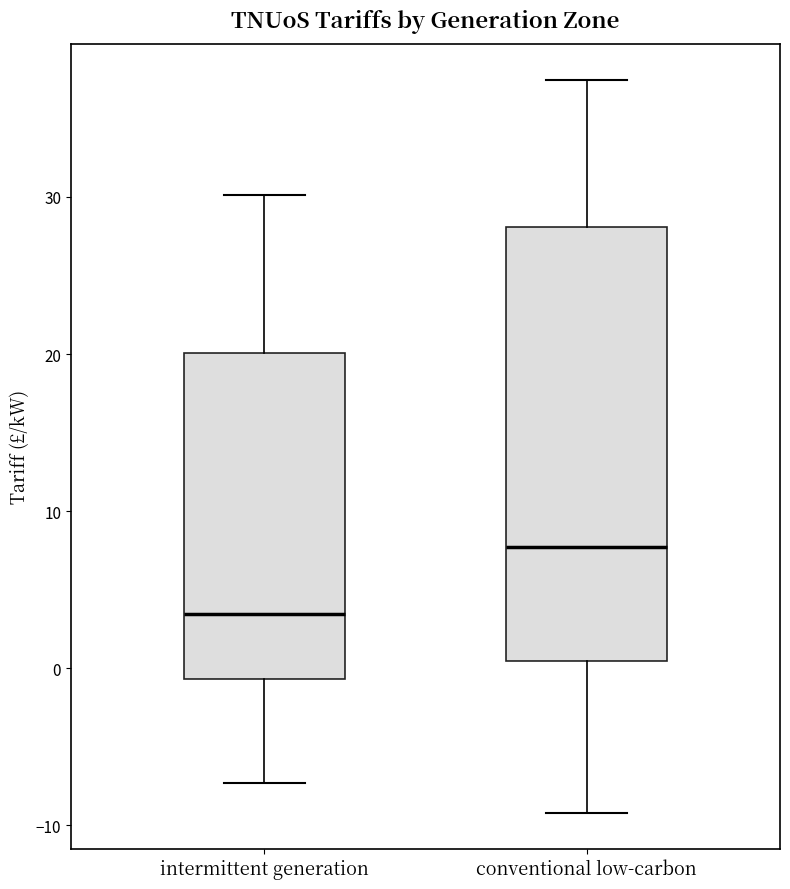

Where is the upper edge of the box for intermittent generation on the y-axis? The values are not printed on the chart, so give them approximately, as read against the axis.

20